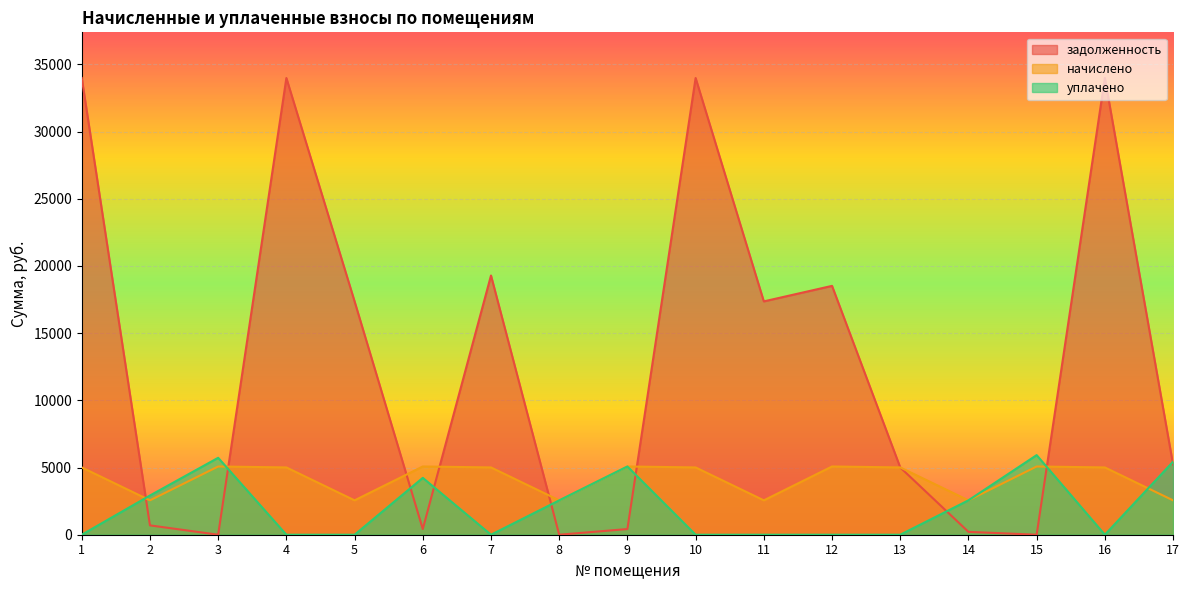

List the series in order of their peak value, lowest first.

начислено, уплачено, задолженность